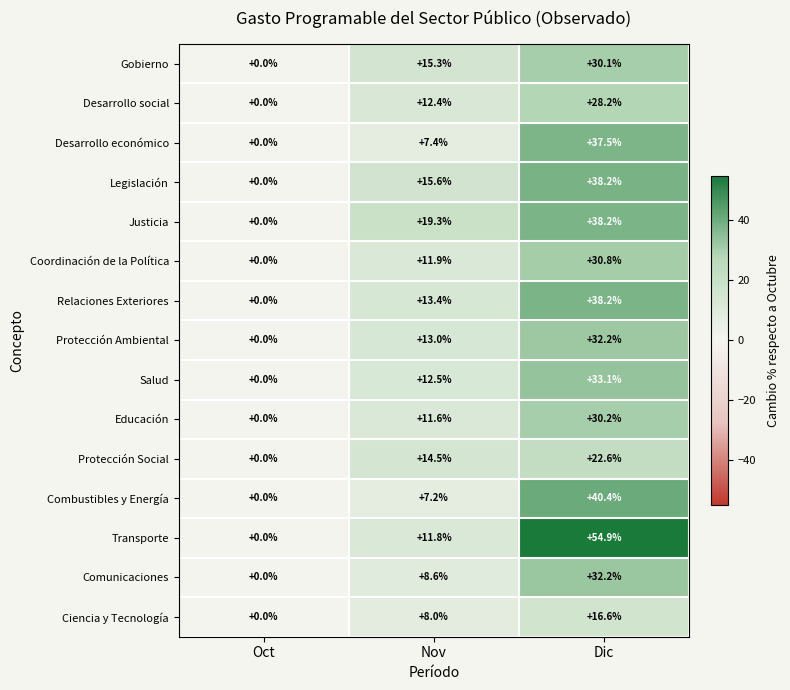

What is the greatest value displayed?

54.9